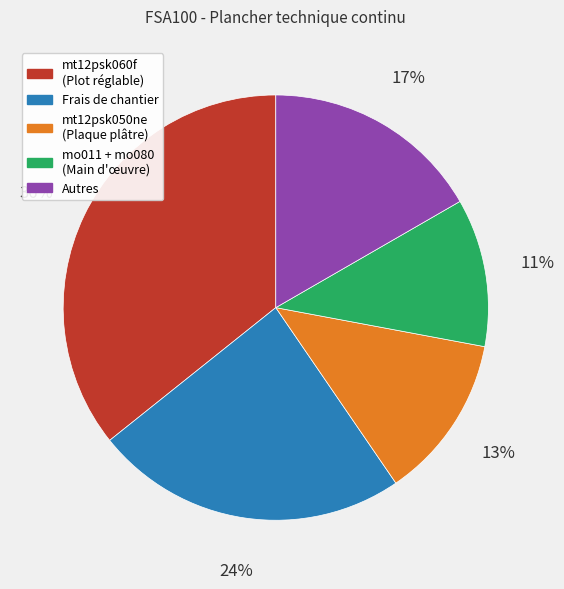

Count the number of slices in the pie.

5